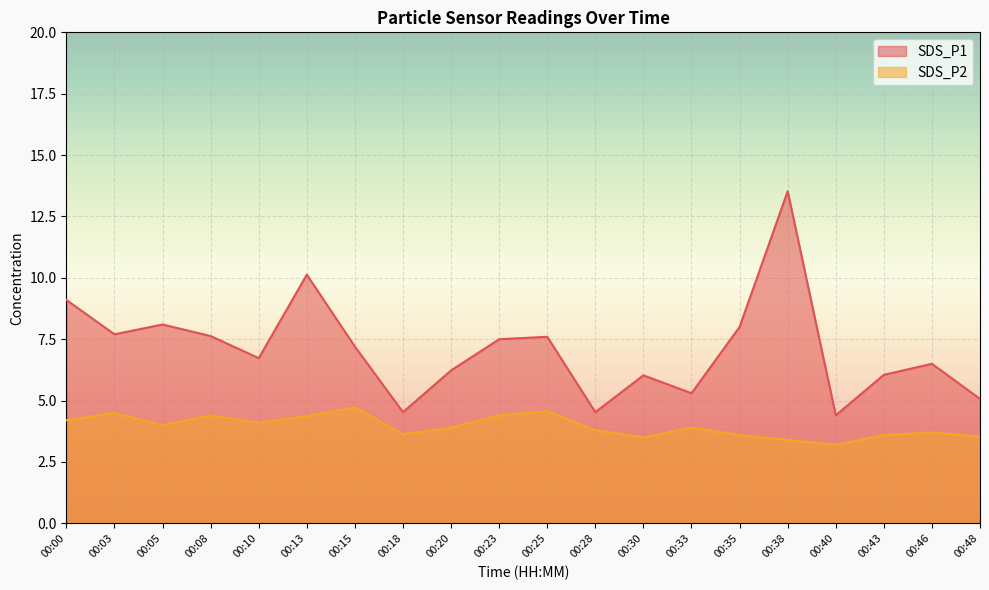

Between 00:33 and 00:40, which series saw the biggest shift?

SDS_P1